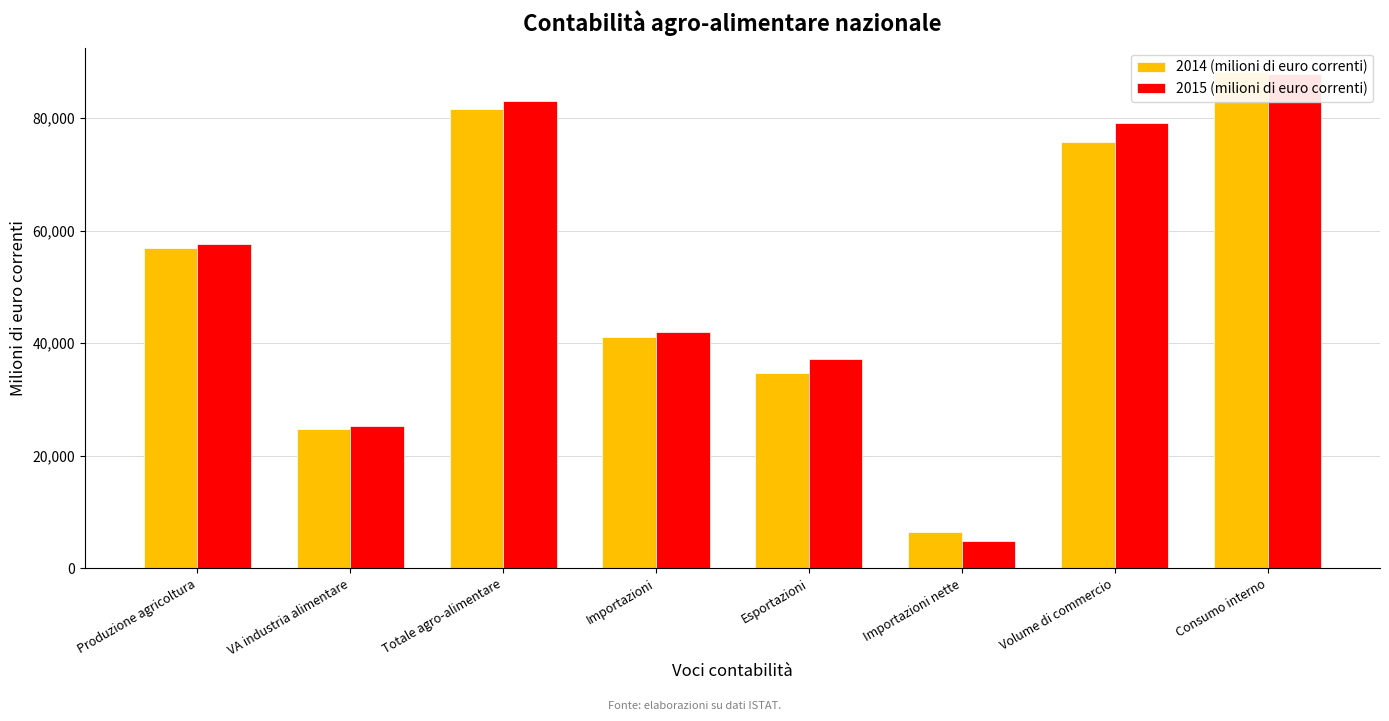

What is the difference between the 2015 (milioni di euro correnti) values at VA industria alimentare and Importazioni?

16692